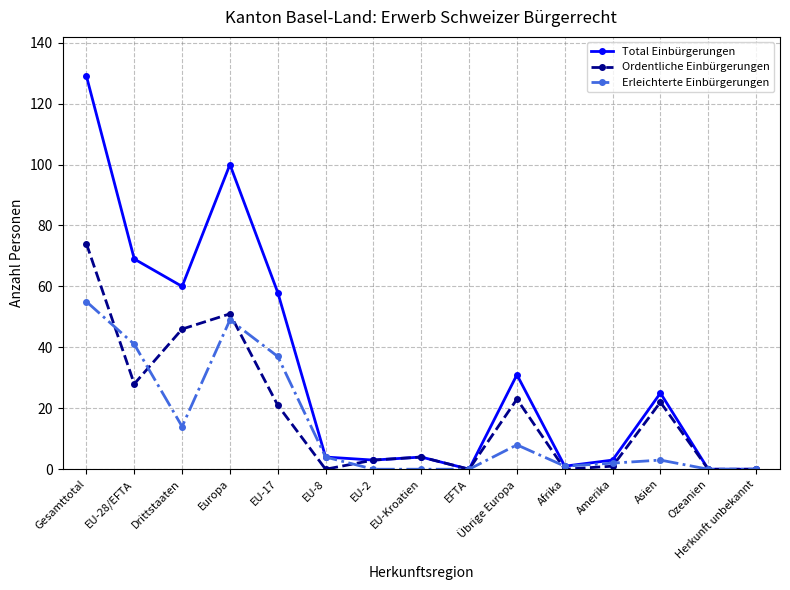

At which label does Ordentliche Einbürgerungen reach its peak?

Gesamttotal